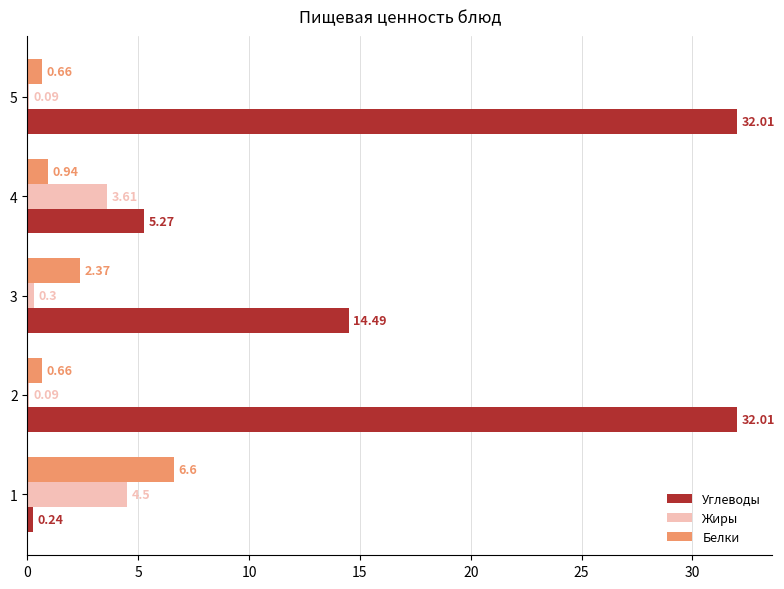

What is the sum of all Углеводы values?

84.0